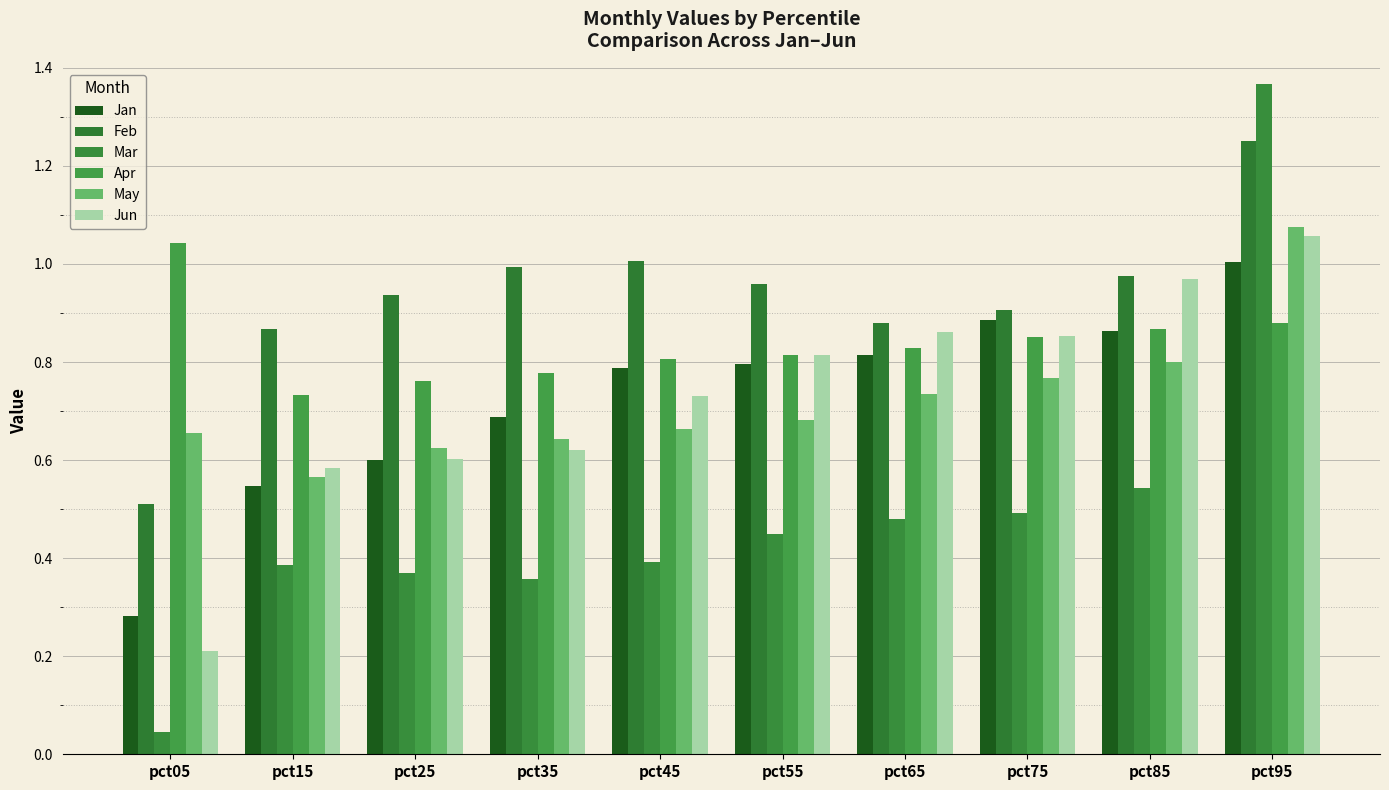

At which category does the chart reach its minimum across all series?

pct05